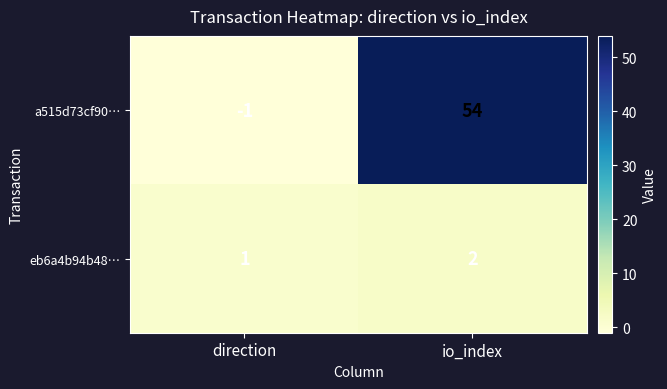

Which series has the largest range (max minus min)?

a515d73cf90…